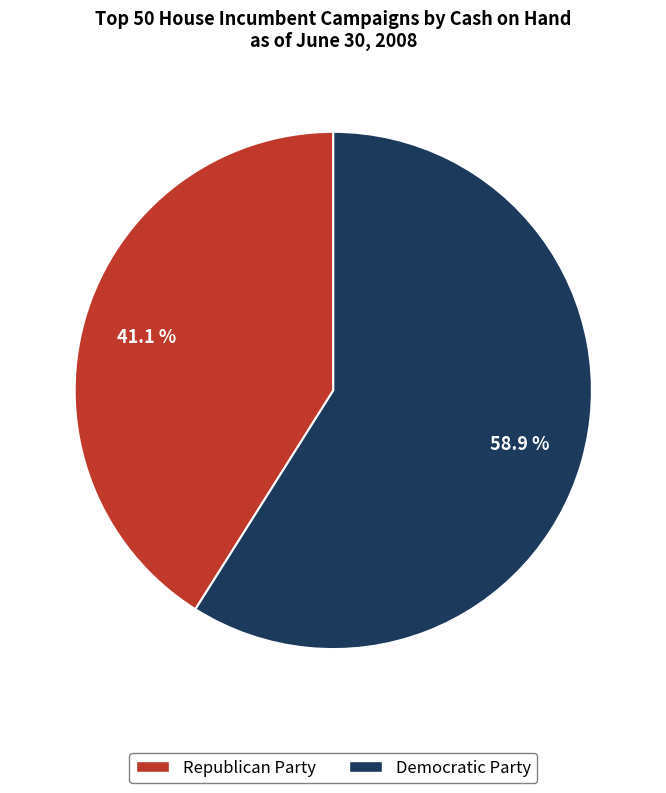

Is there any slice that represents more than half of the pie?

Yes